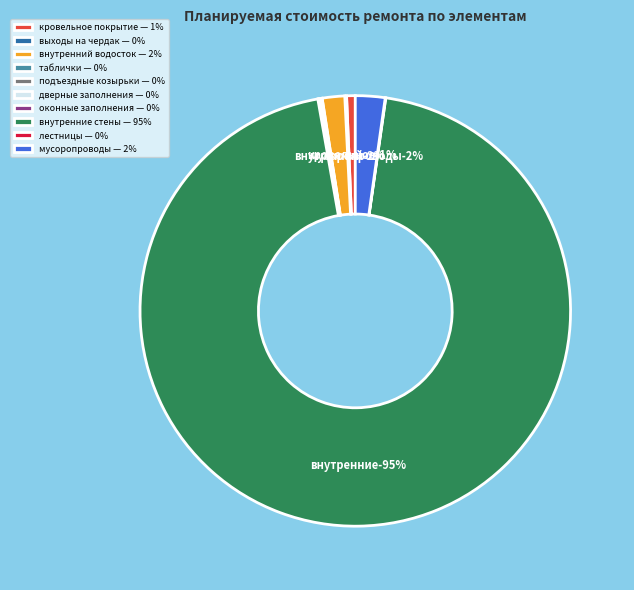

To the nearest percent, what is the difference between the дверные заполнения and мусоропроводы slice percentages?

2%